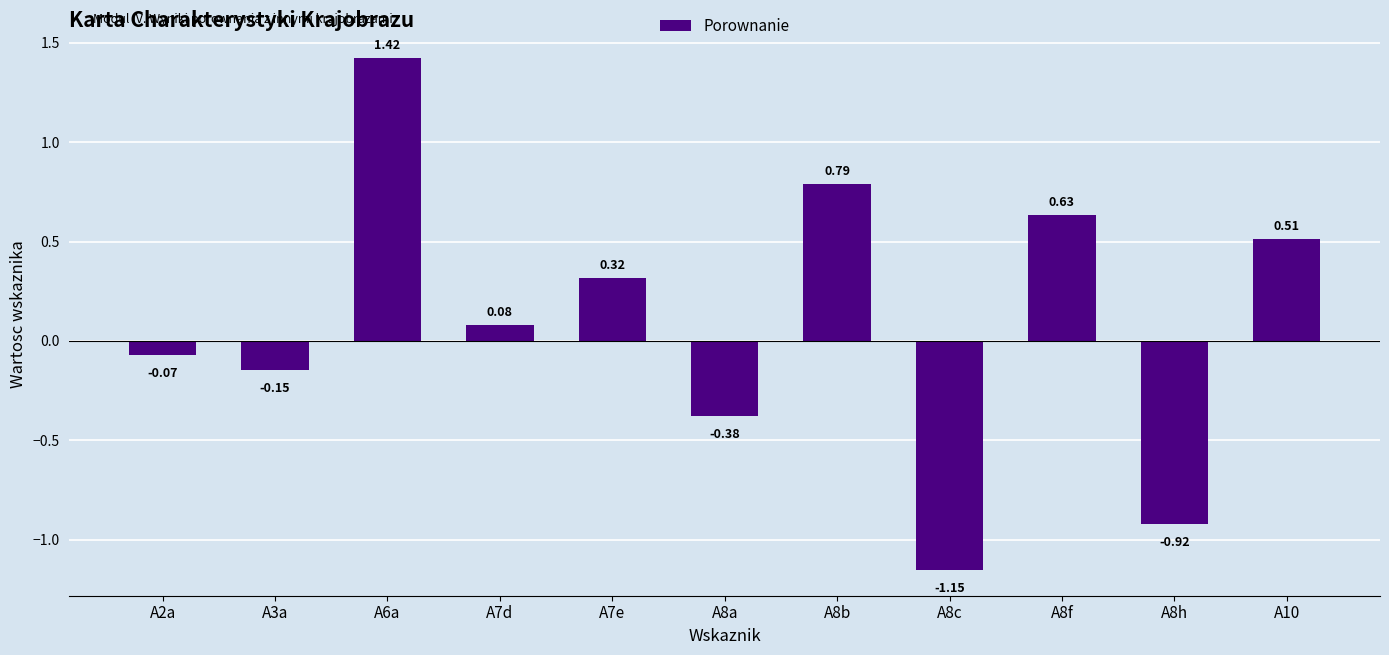

How many data points are above 0?

6